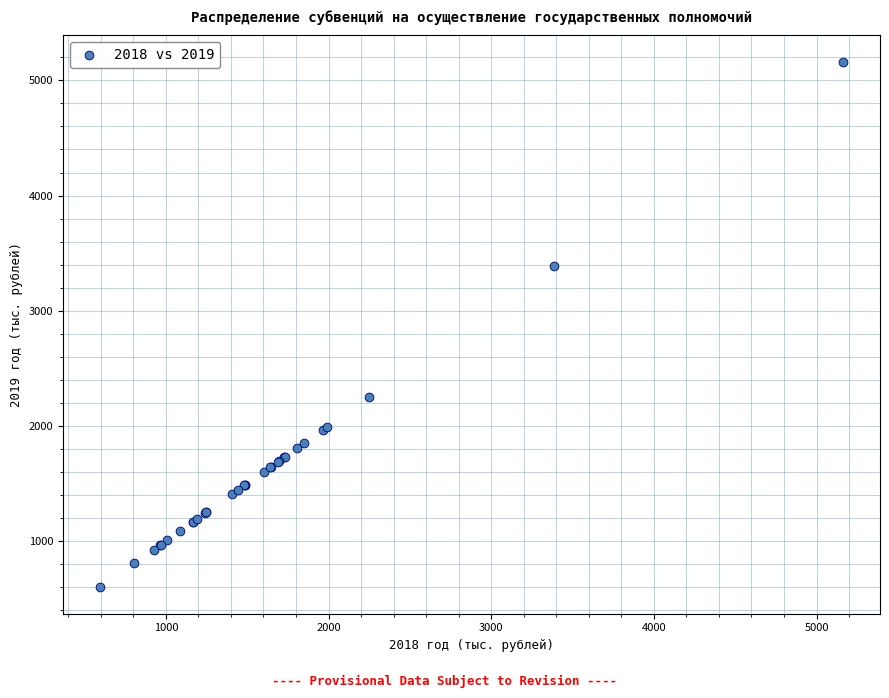

What Y value in the scatter plot is closest to 2878?

3387.7